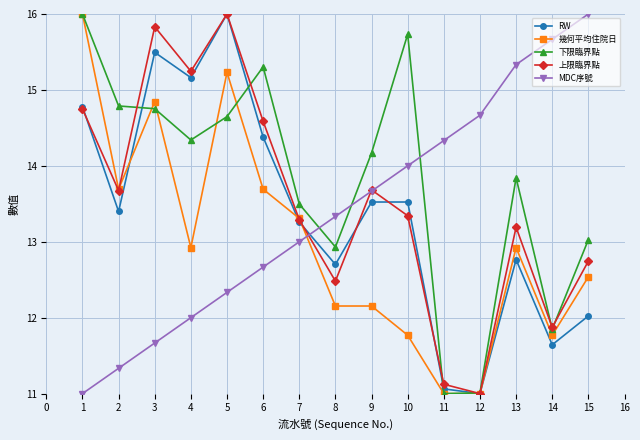

Is this an area chart (filled region under the line)?

No